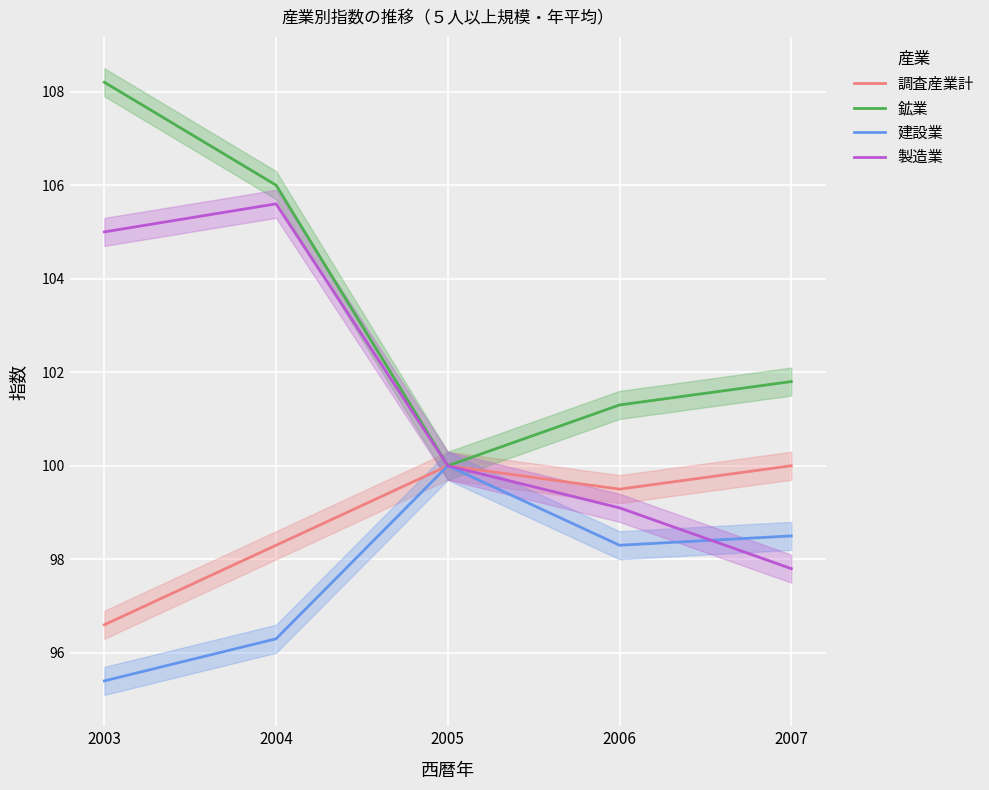

Rank the categories by 製造業 value from highest to lowest.

2004, 2003, 2005, 2006, 2007